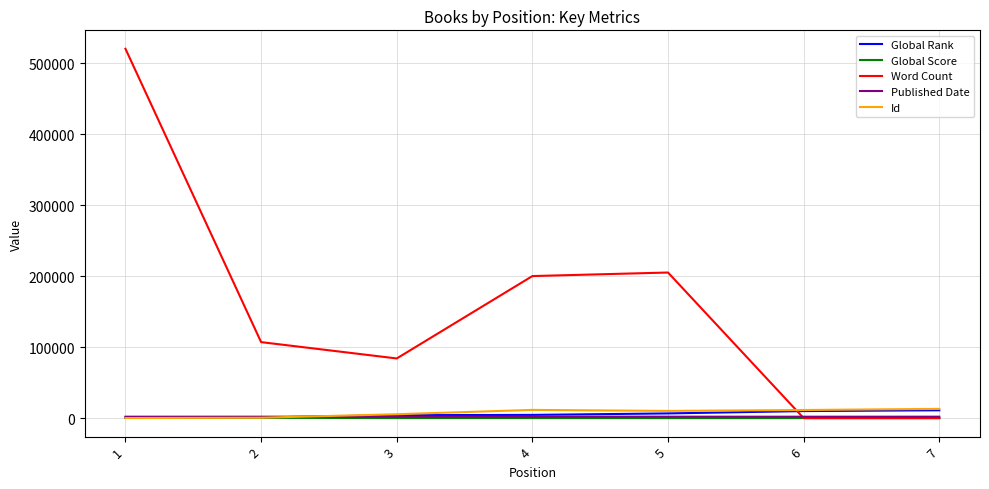

Between 4 and 6, which series saw the biggest shift?

Word Count